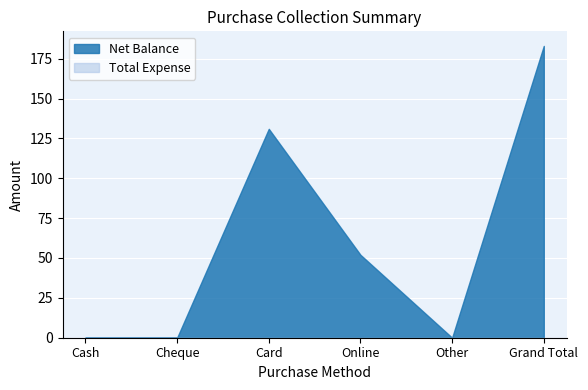

What position from the right is Other?

2